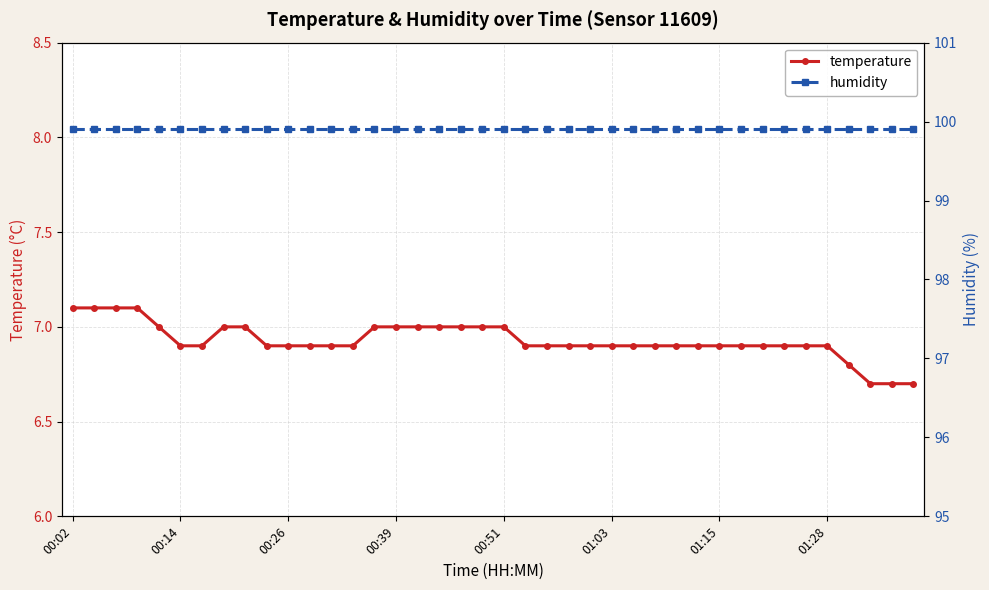

At which category is the sum across all series the highest?

00:02